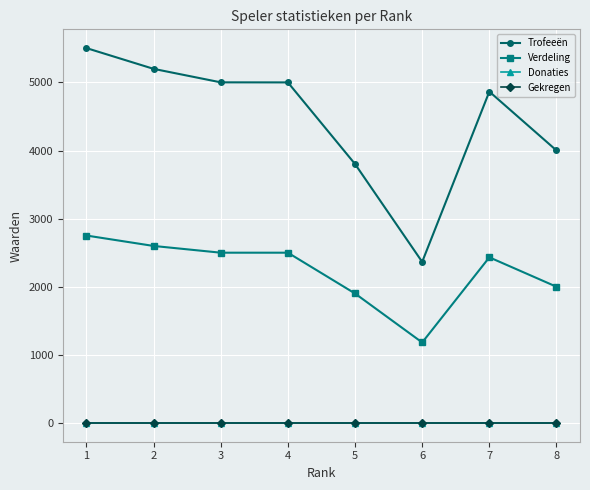

Read the Trofeeën value at 7.

4865